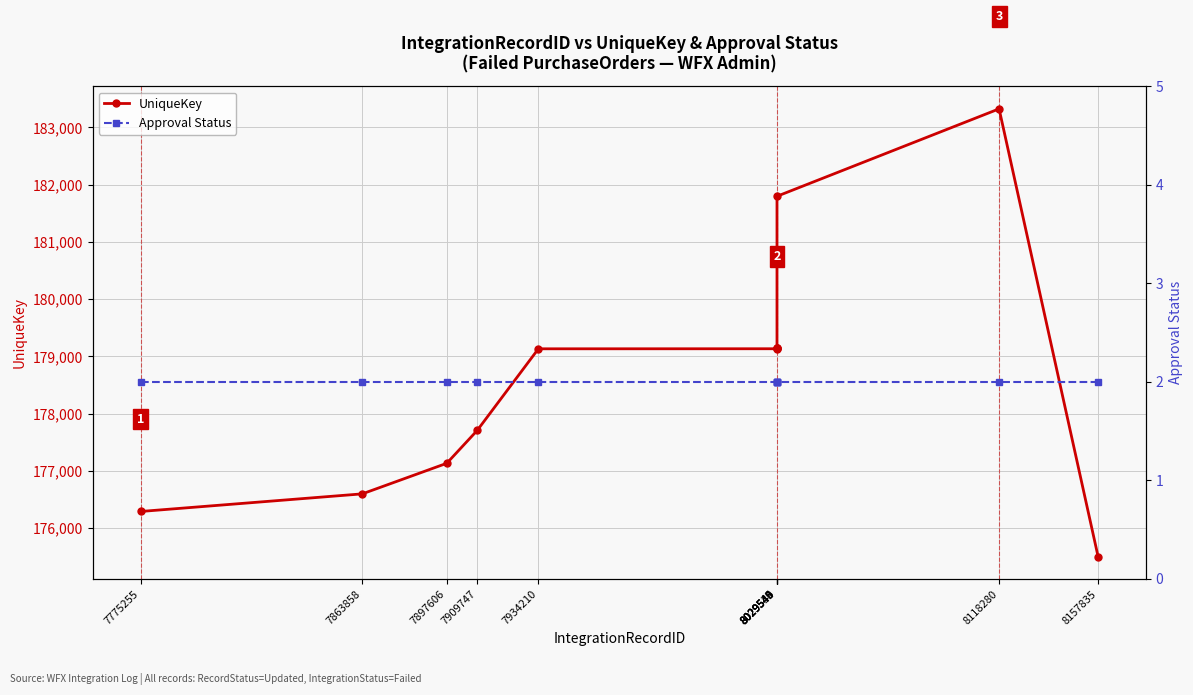

List the labels in order of Approval Status value, smallest first.

7775255, 7863858, 7897606, 7909747, 7934210, 8029539, 8029540, 8029543, 8029544, 8029545, 8118280, 8157835